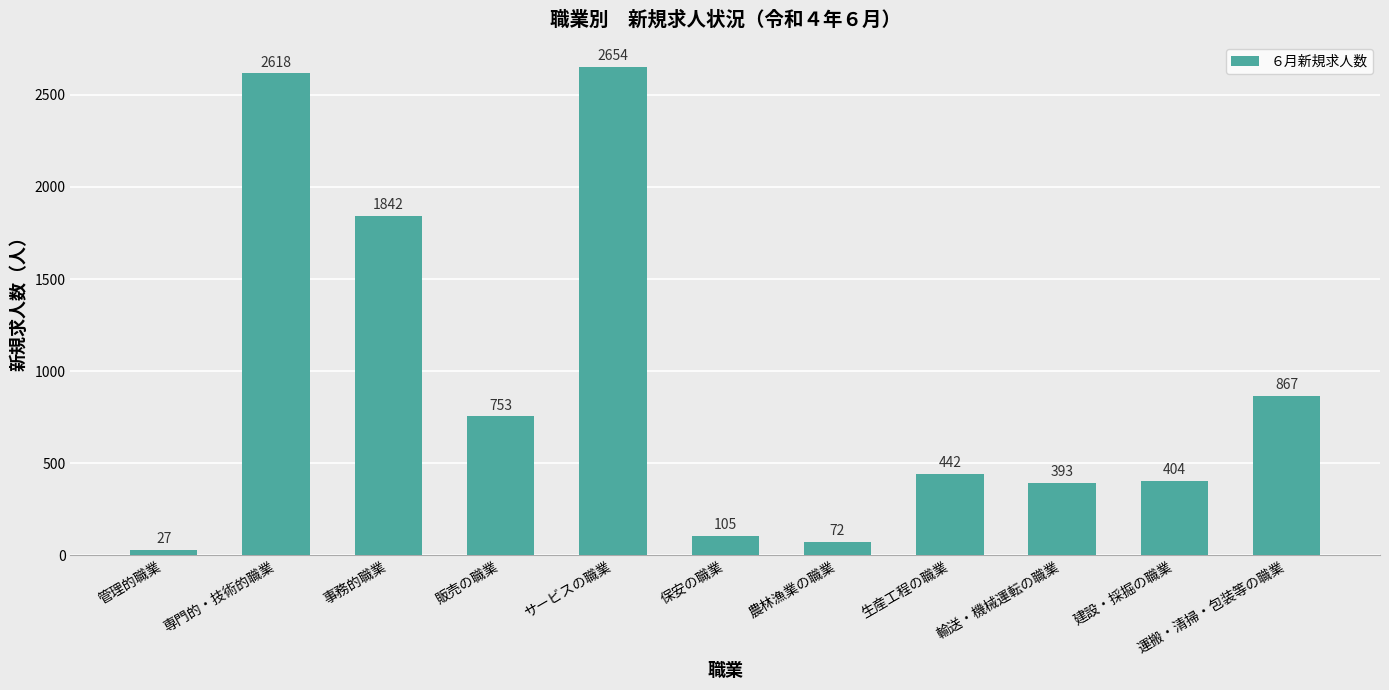

What is the sum of the values at 農林漁業の職業 and 輸送・機械運転の職業?

465